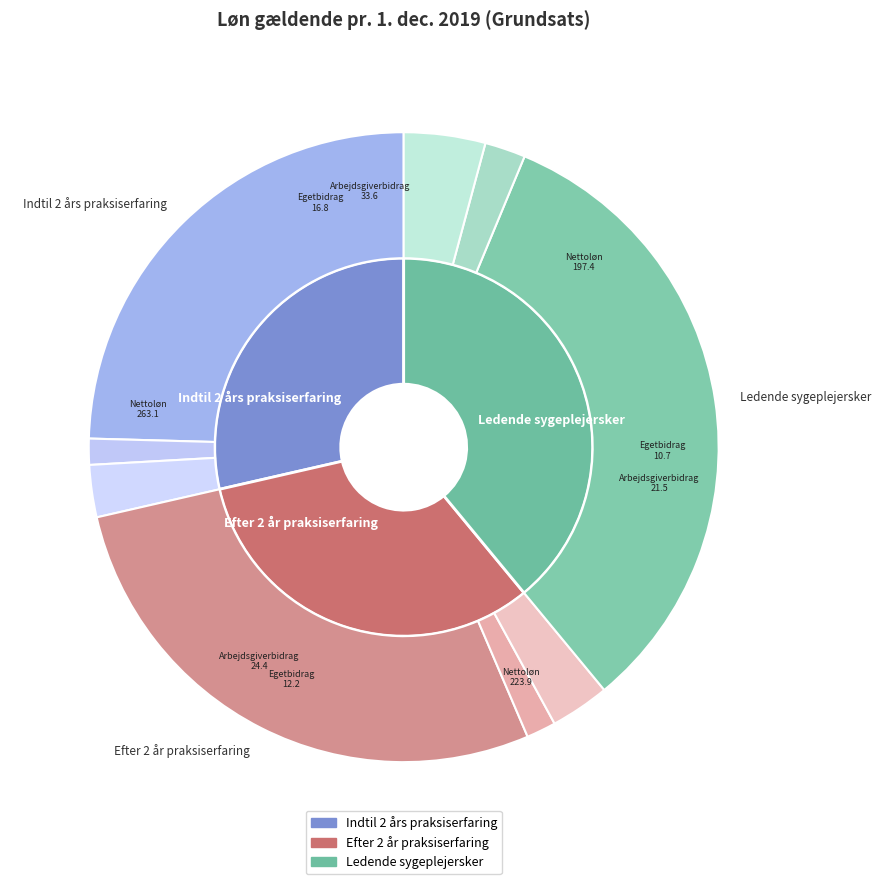

Does Indtil 2 års praksiserfaring account for over 50% of the chart?

No